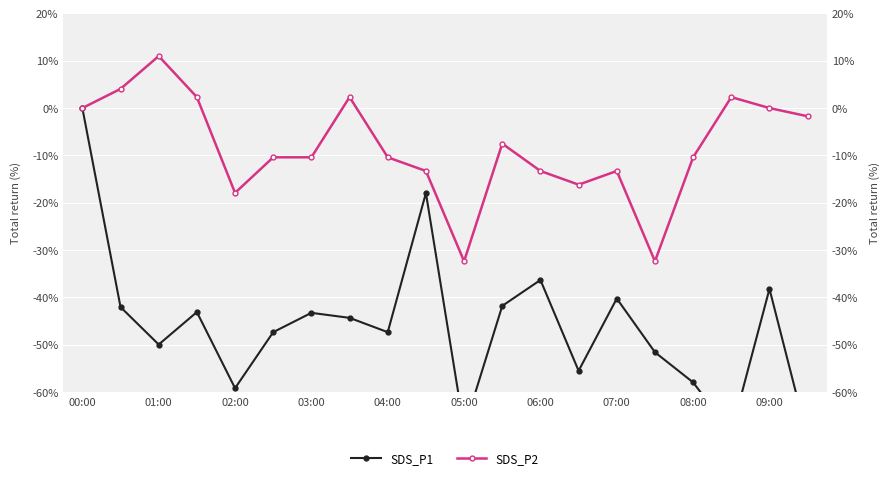

How many distinct data groups are displayed?

2